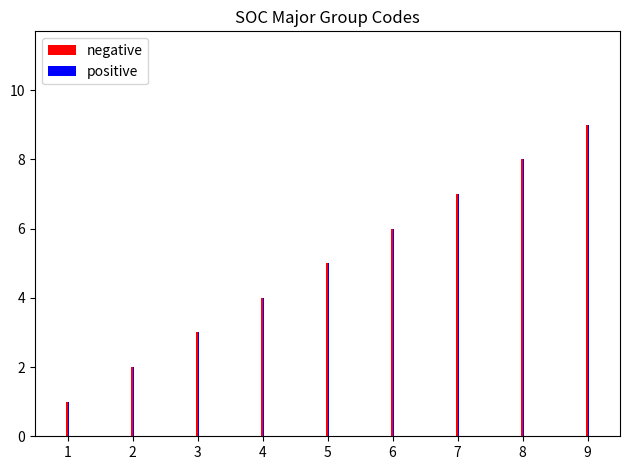

How many positive values are between 3 and 7?

5